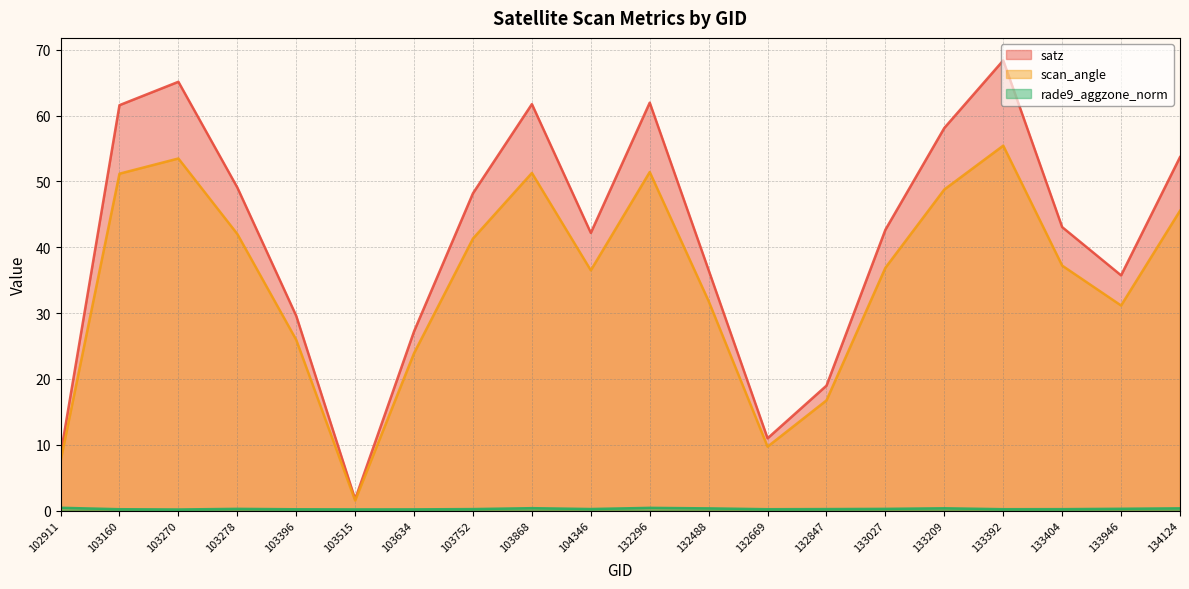

True or false: satz and scan_angle cross at least once.

False